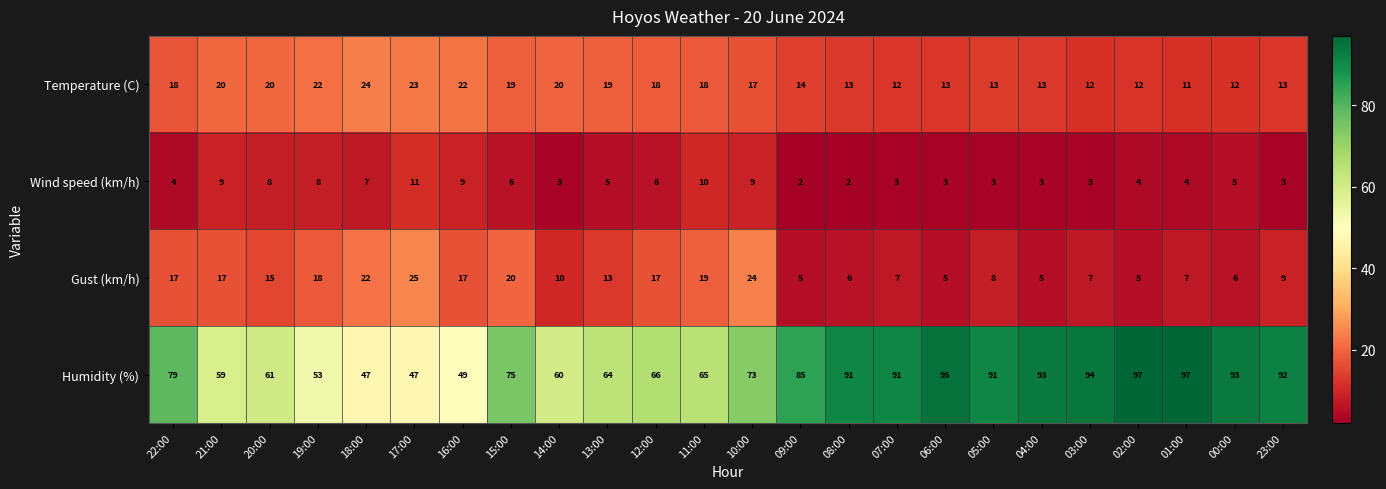

Rank the series at 05:00 from highest to lowest value.

Humidity (%), Temperature (C), Gust (km/h), Wind speed (km/h)